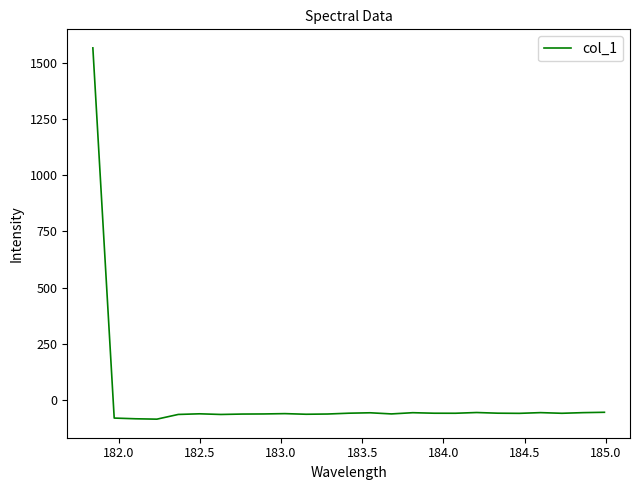

What is the minimum value shown in the chart?

-84.4